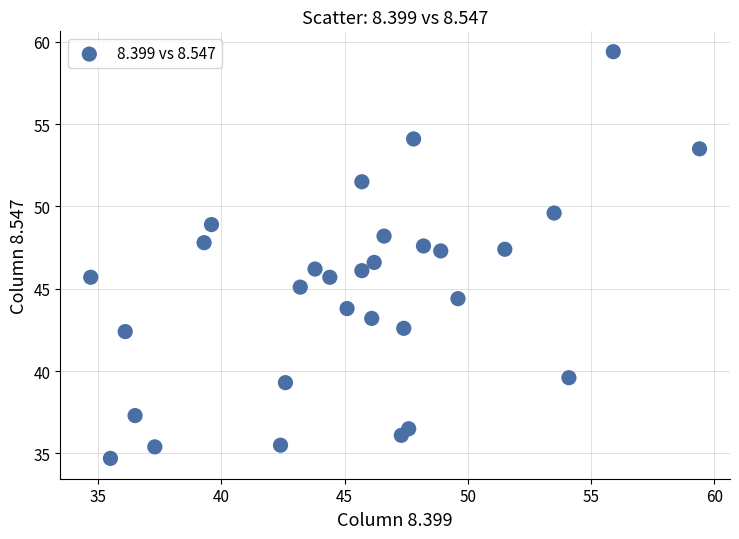

What is the range of Y values (max minus min)?

24.7